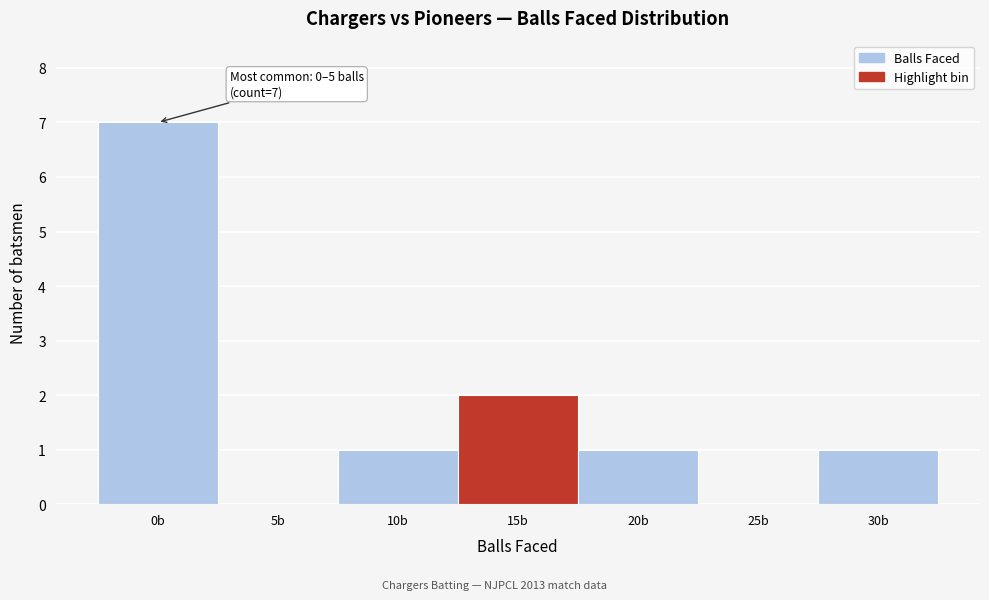

Reading right to left, transcribe all the data shown in this chart.

30b=1	25b=0	20b=1	15b=2	10b=1	5b=0	0b=7